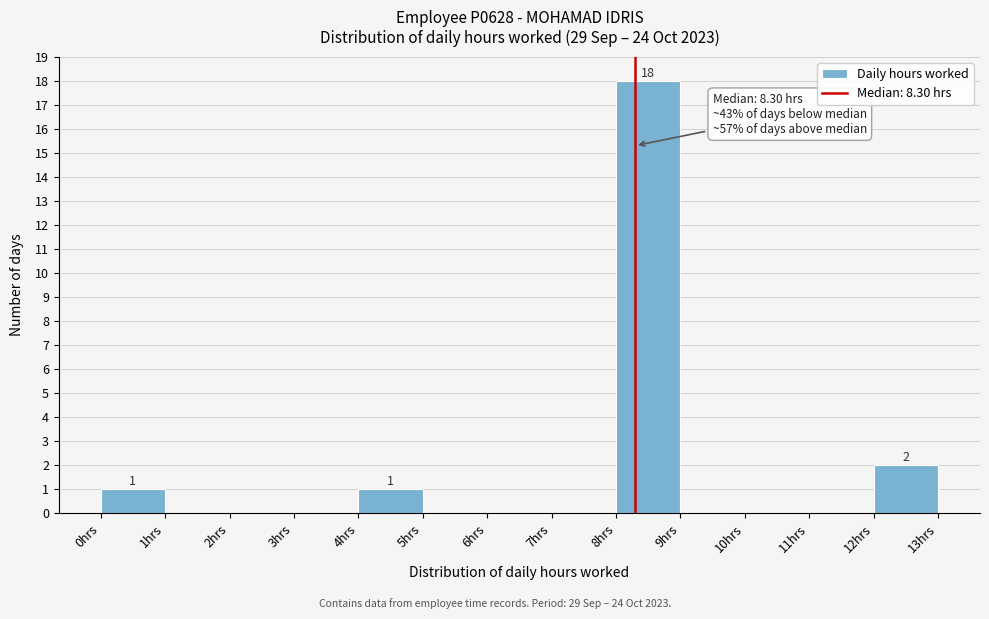

Which range on the x-axis has the tallest bar?

8 to 9